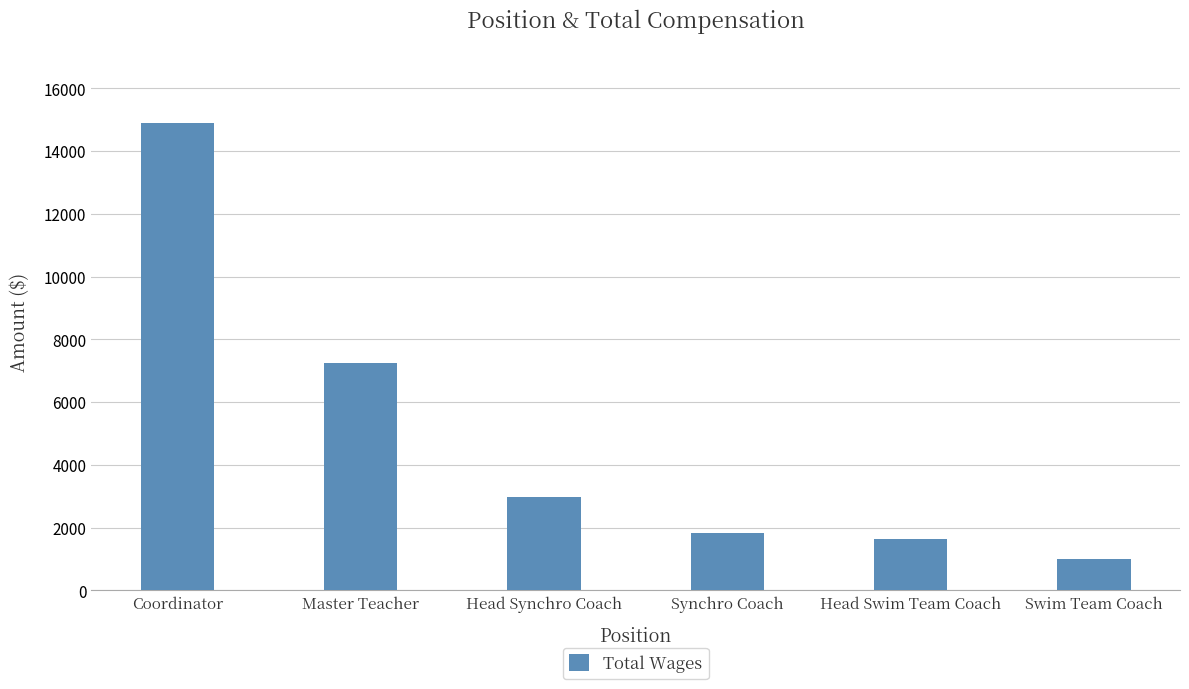

How many bars are there in total?

6